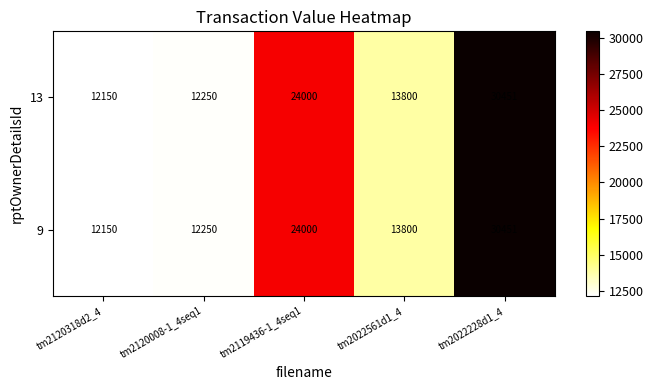

At which category does the chart reach its minimum across all series?

tm2120318d2_4